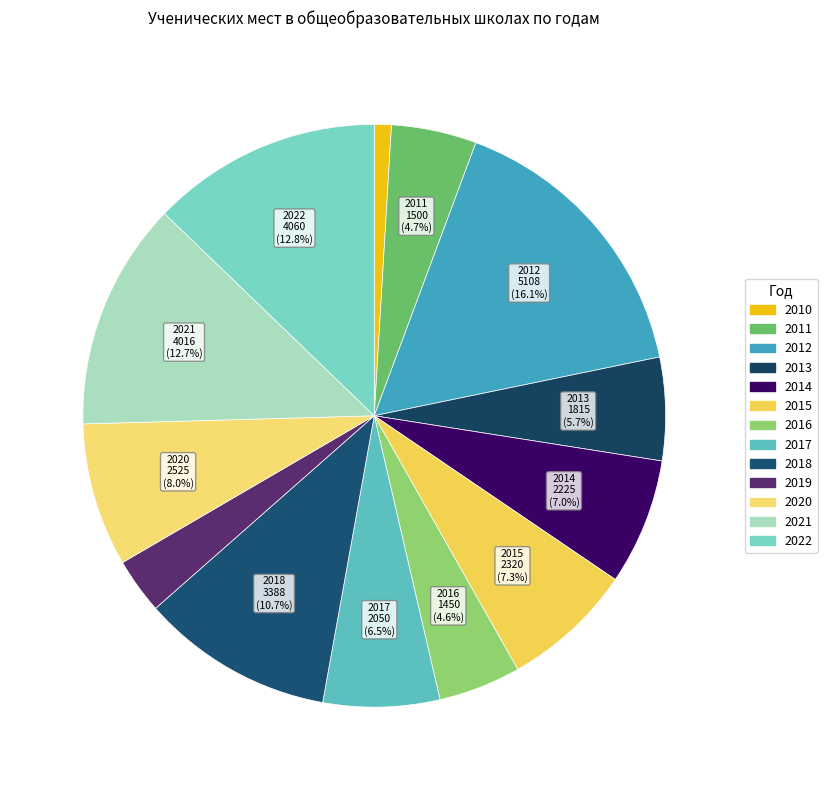

The 2021 slice represents 6% of the pie. True or false?

False